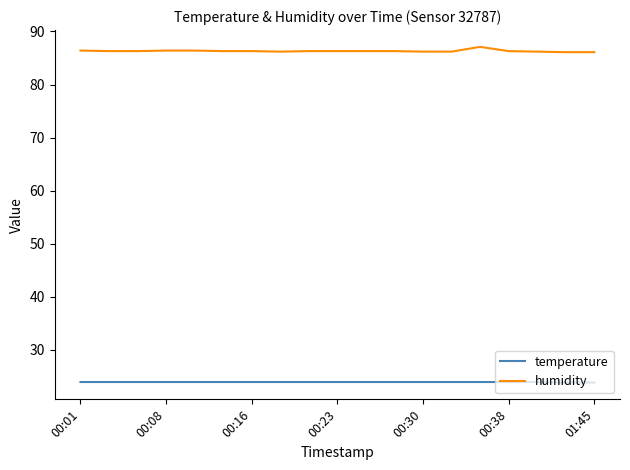

What is the average value of the humidity series?

86.3